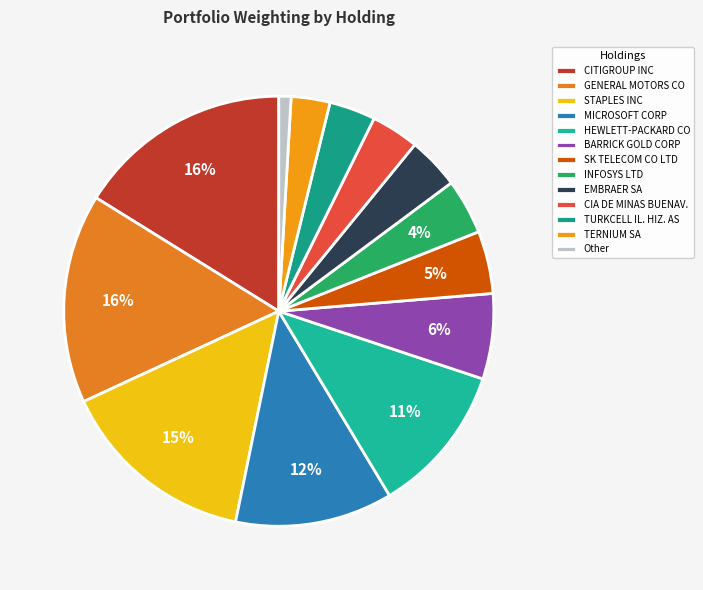

To the nearest percent, what is the average slice percentage?

8%